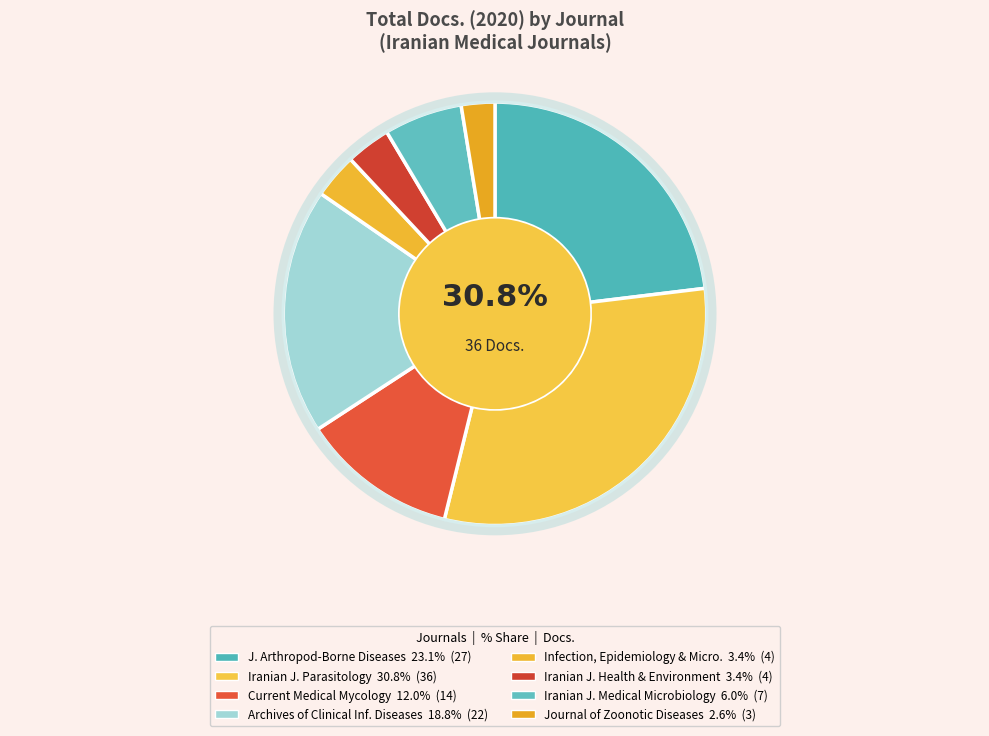

What percentage is the Journal of Zoonotic Diseases slice, to the nearest percent?

3%